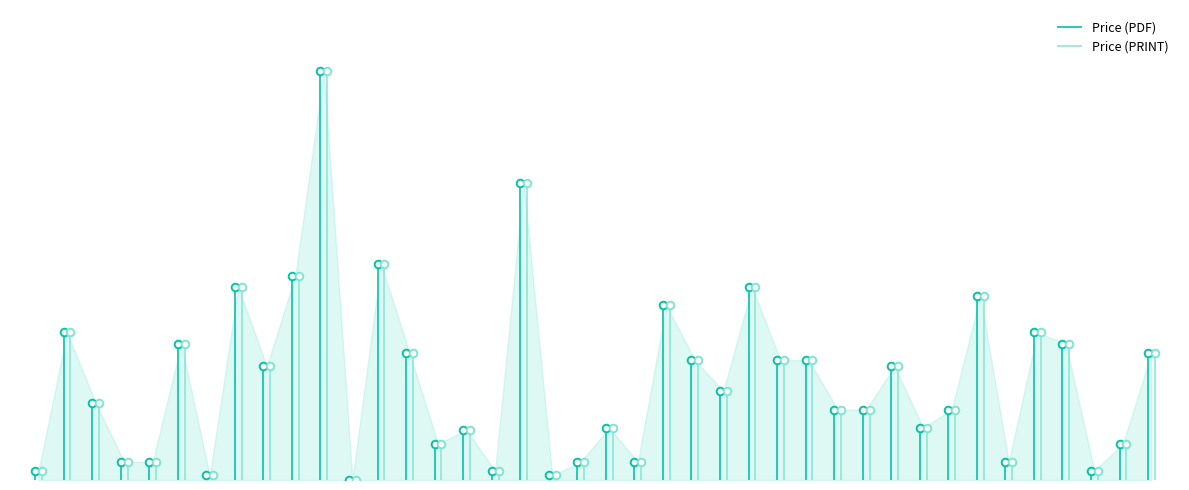

What are all the series names shown in the legend?

Price (PDF), Price (PRINT)